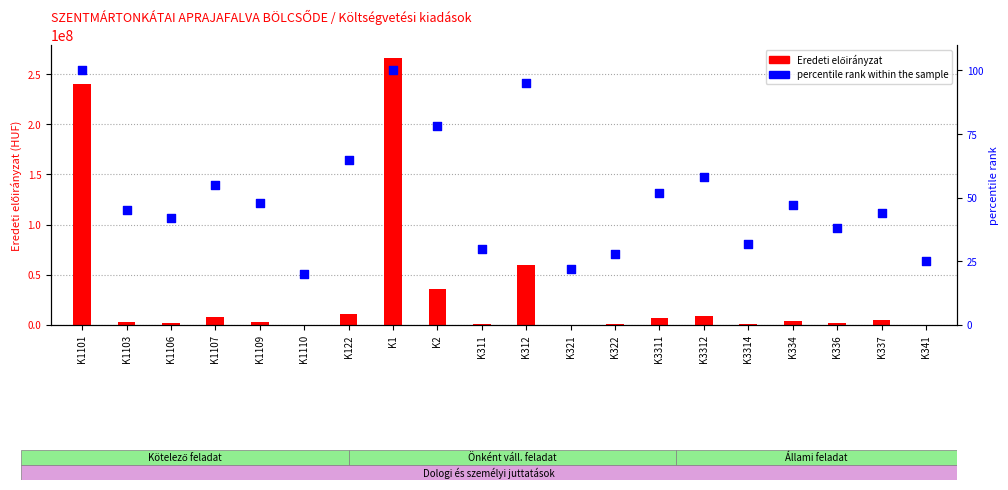

What is the total value across all series at K1110?

50020